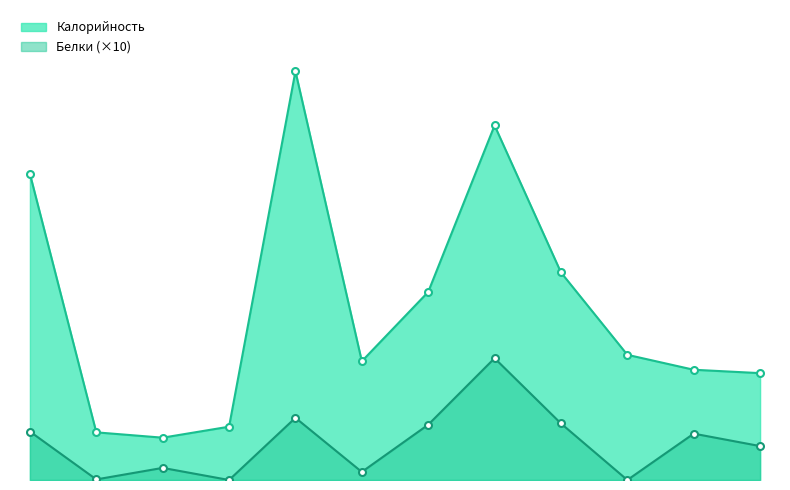

At which label does Калорийность reach its minimum?

Батон-сдоба